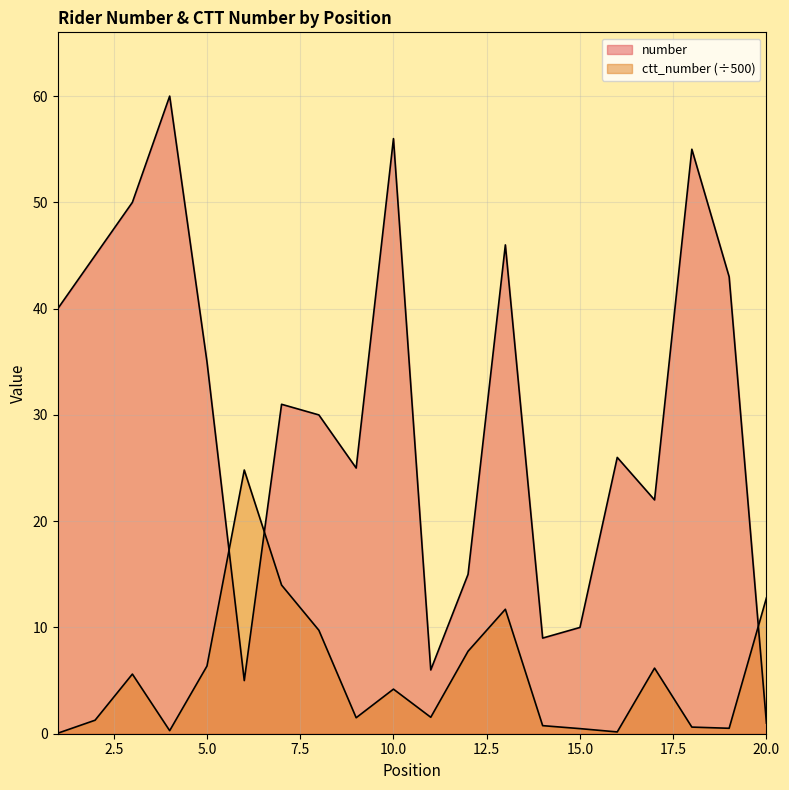

Reading right to left, list all the values displayed in this chart.

number: 20=1.0	19=43.0	18=55.0	17=22.0	16=26.0	15=10.0	14=9.0	13=46.0	12=15.0	11=6.0	10=56.0	9=25.0	8=30.0	7=31.0	6=5.0	5=35.0	4=60.0	3=50.0	2=45.0	1=40.0
ctt_number: 20=12.8	19=0.5	18=0.6	17=6.2	16=0.2	15=0.5	14=0.8	13=11.7	12=7.8	11=1.5	10=4.2	9=1.5	8=9.7	7=14.0	6=24.8	5=6.4	4=0.3	3=5.6	2=1.3	1=0.0